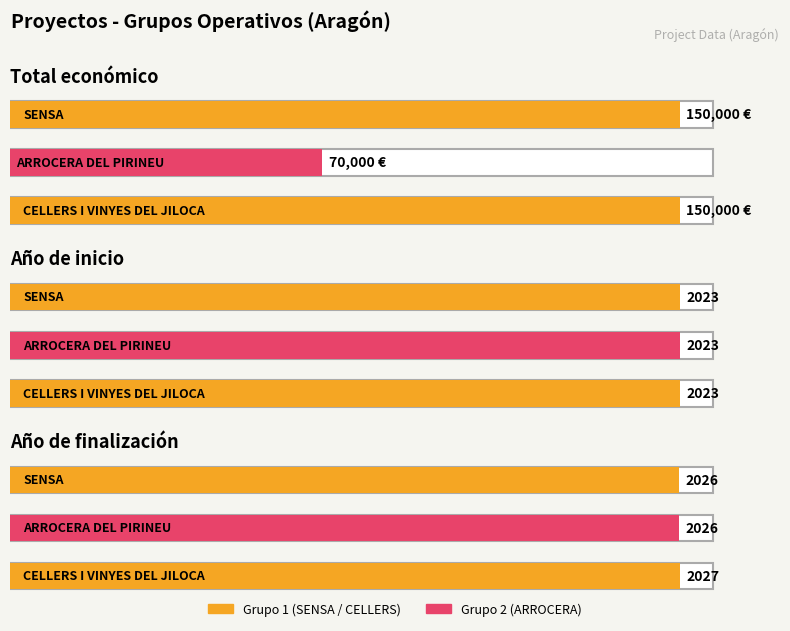

How many bars are there in total?

9